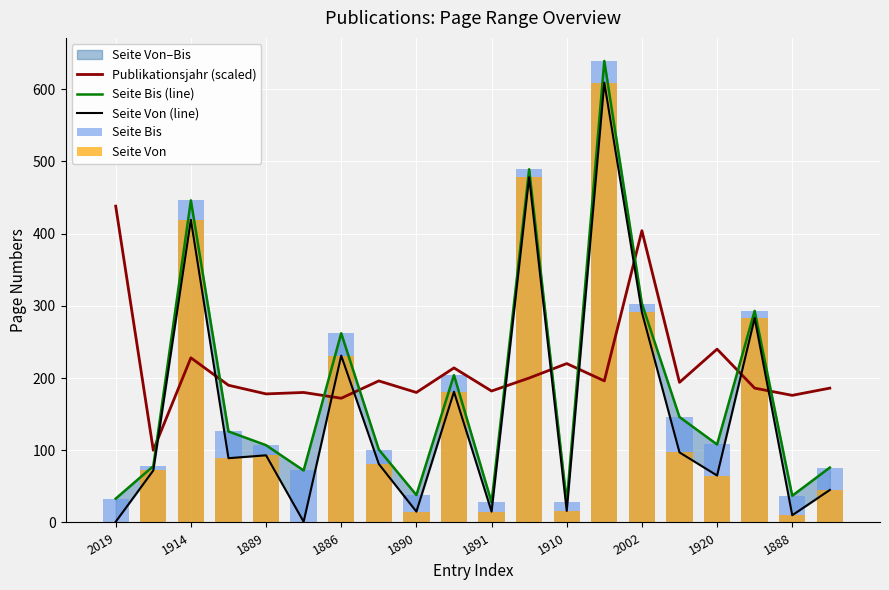

Is it true that Publikationsjahr (scaled) equals 240 at 1920?

True